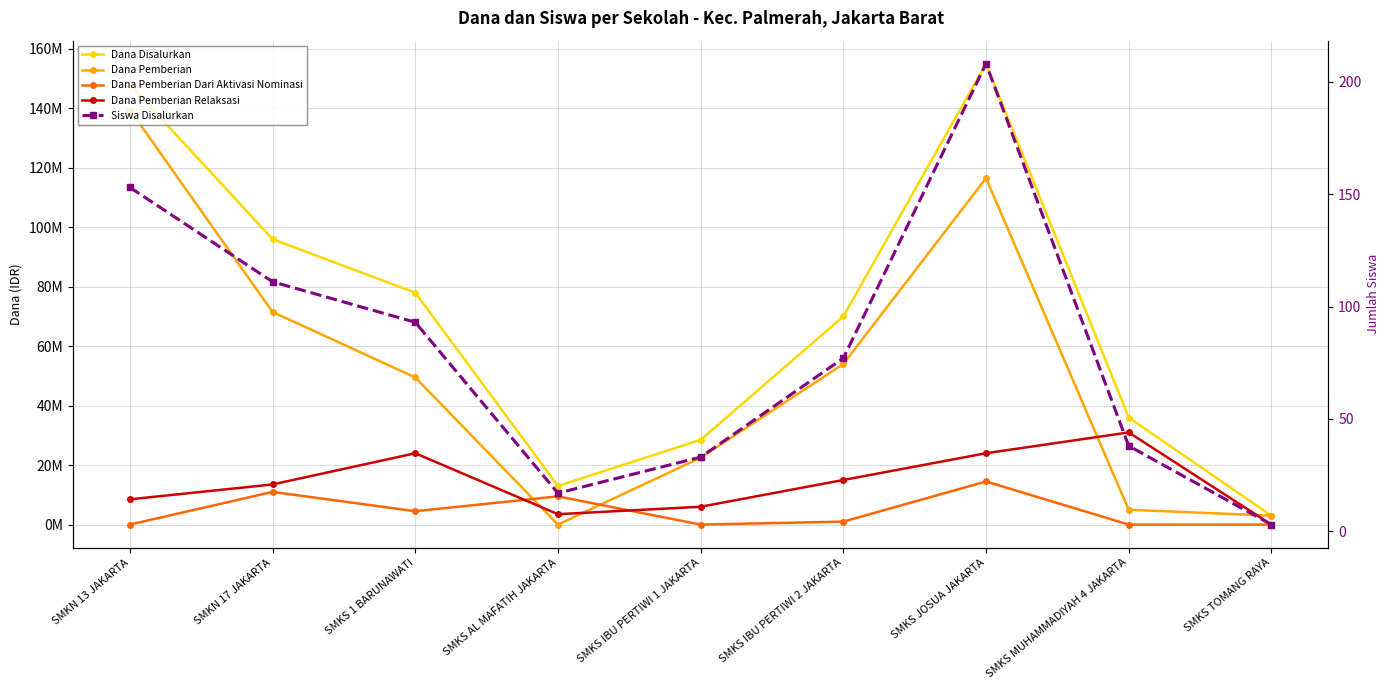

How many data points in Dana Pemberian are above 49500000?

4